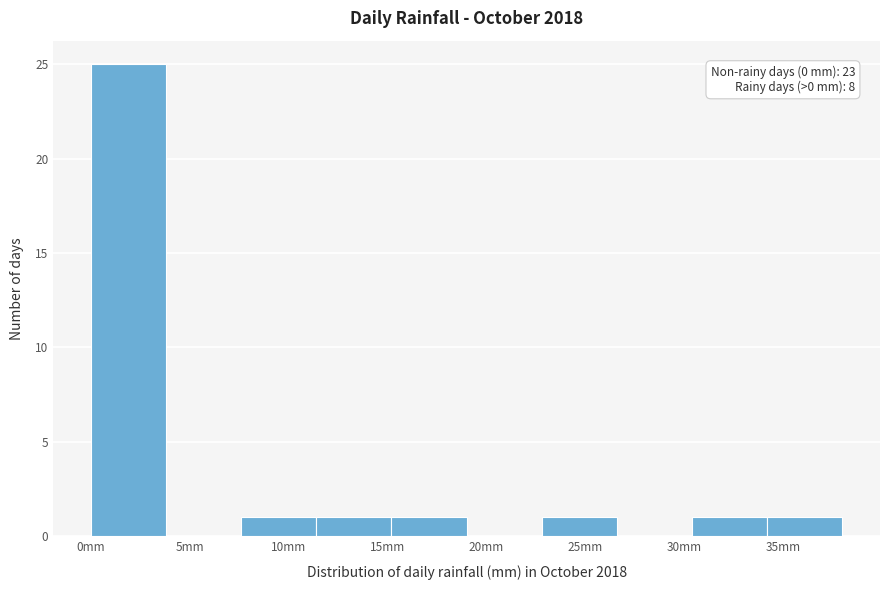

Over which range of the x-axis is the bar tallest?

0.0 to 3.8